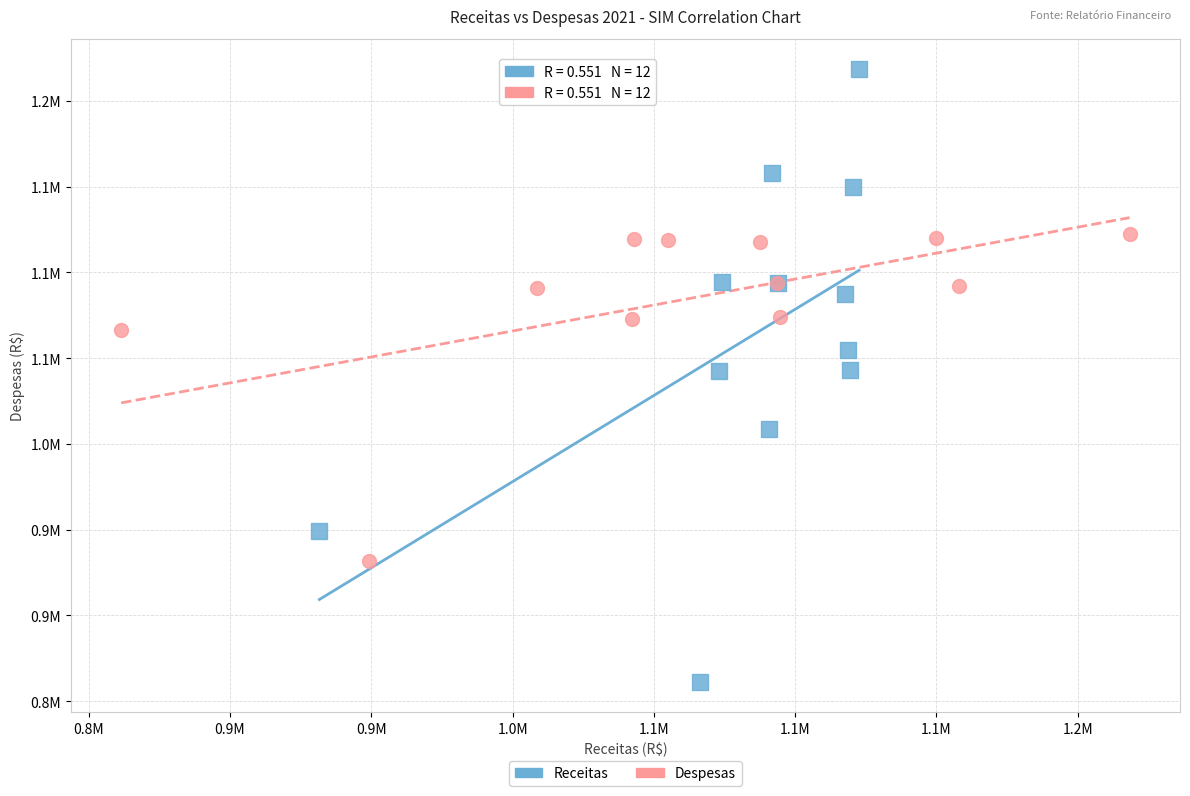

What are all the series names shown in the legend?

Receitas, Despesas